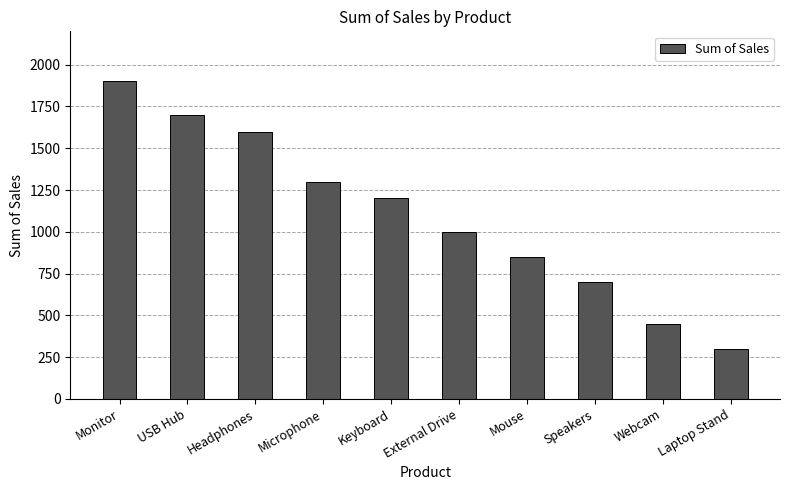

List the labels in order of value, largest first.

Monitor, USB Hub, Headphones, Microphone, Keyboard, External Drive, Mouse, Speakers, Webcam, Laptop Stand